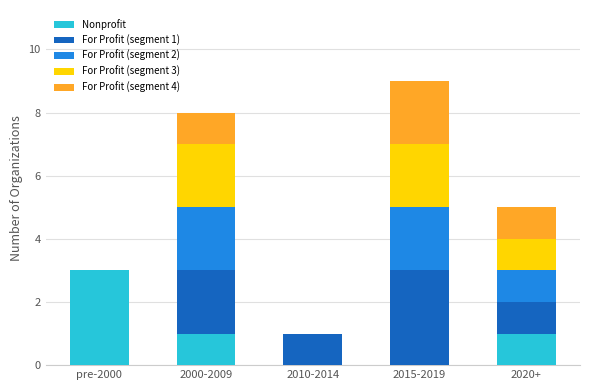

Is it true that Nonprofit equals 4 at pre-2000?

False